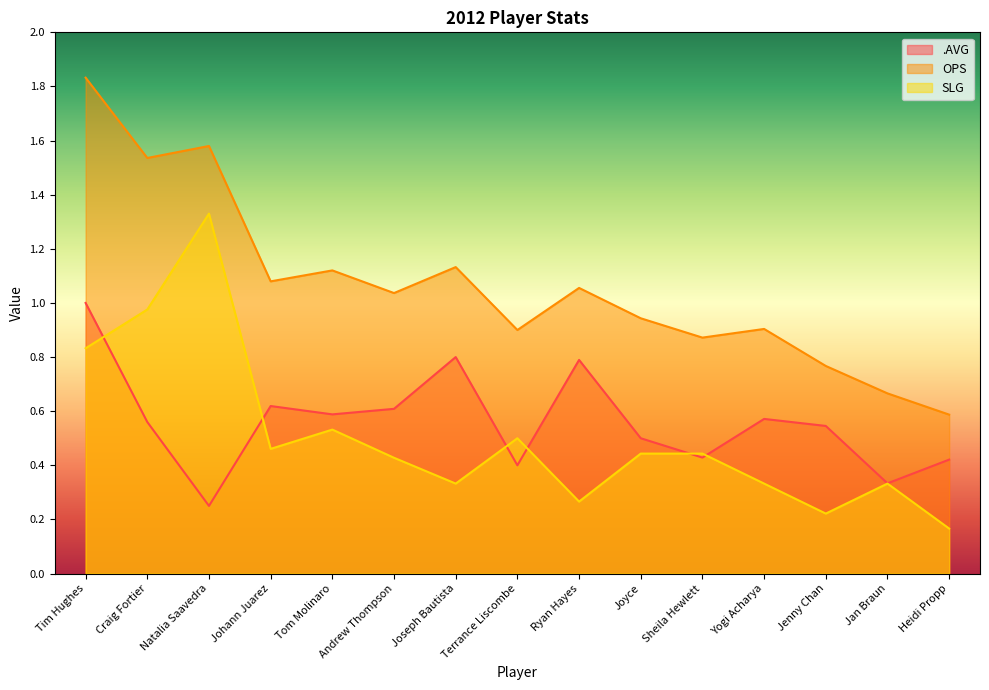

In SLG, how many points are lower than both neighbors (excluding endpoints)?

4